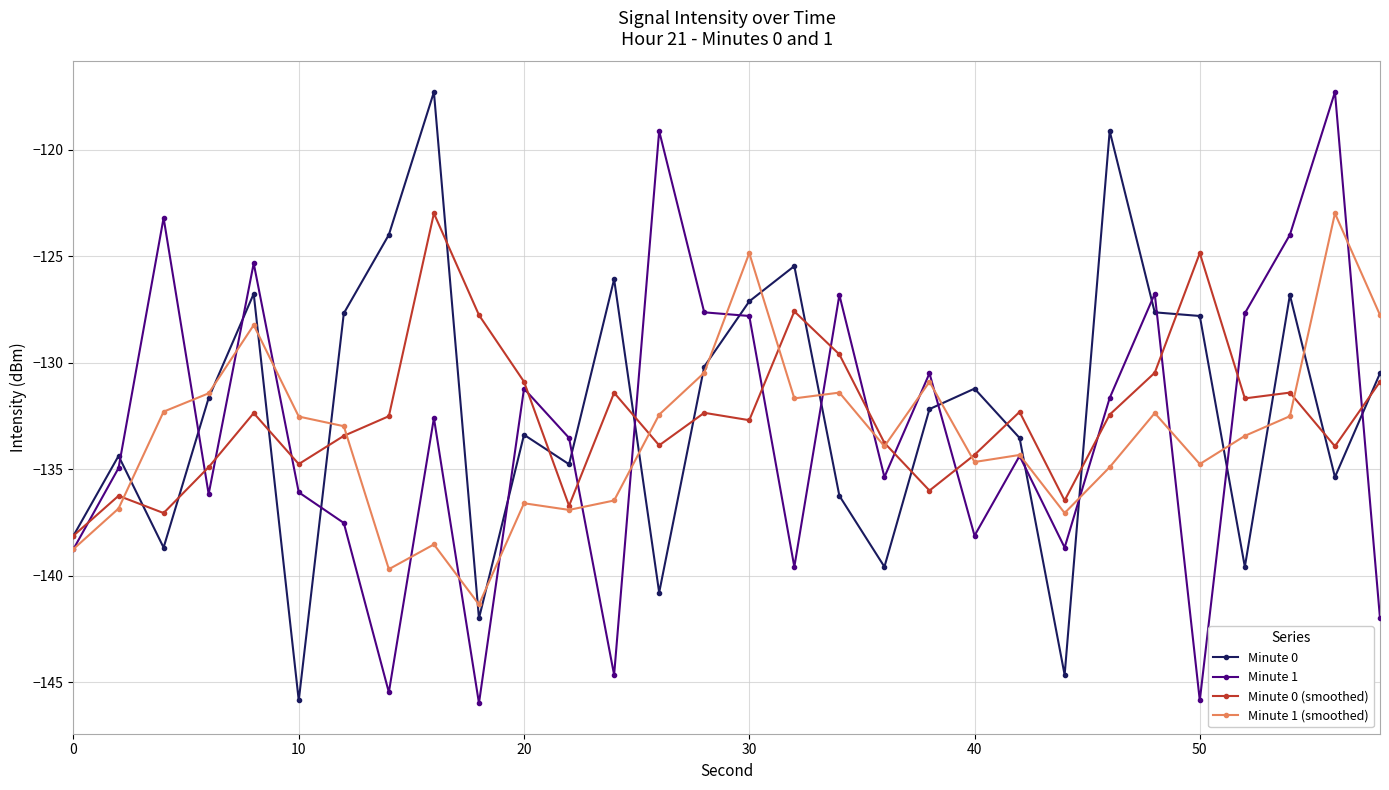

True or false: Minute 0 (smoothed) and Minute 1 (smoothed) intersect in this chart.

True